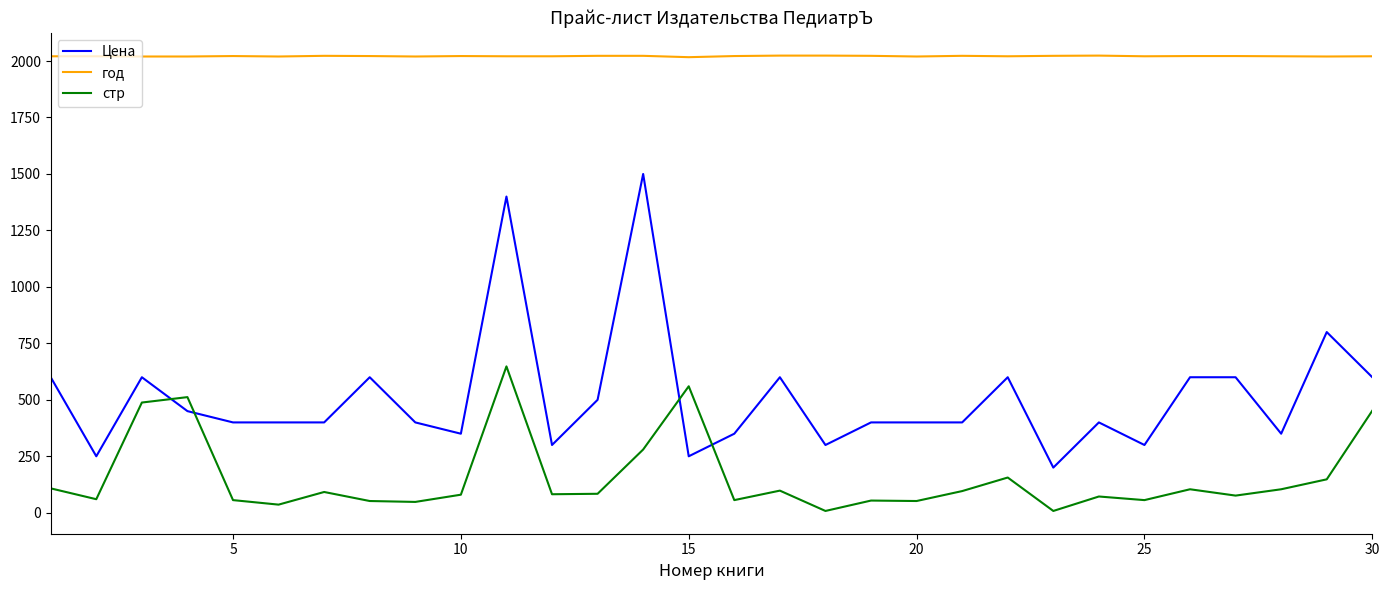

Which series has the largest total across all categories?

год